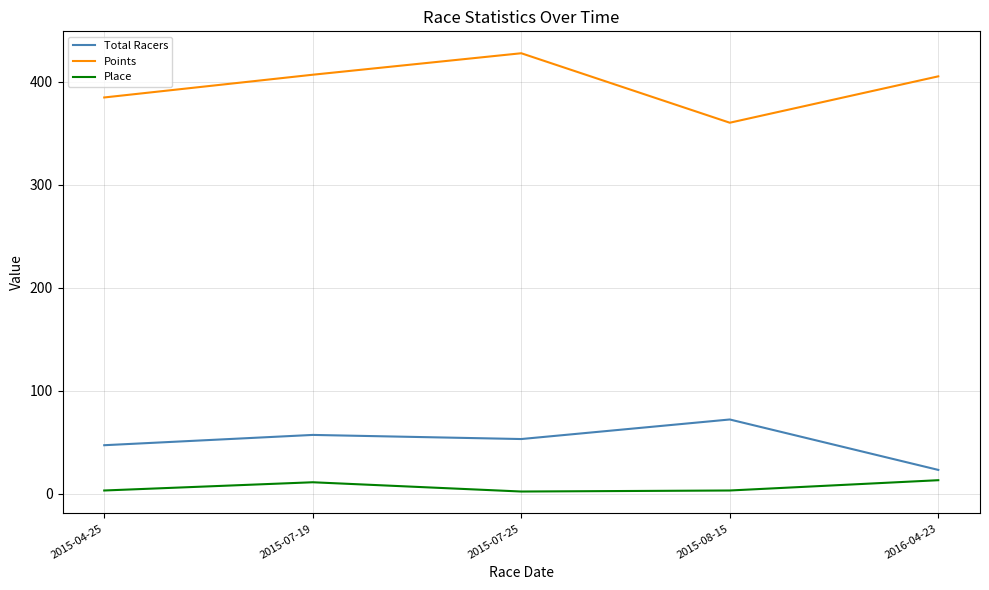

What is the average value of the Total Racers series?

50.4